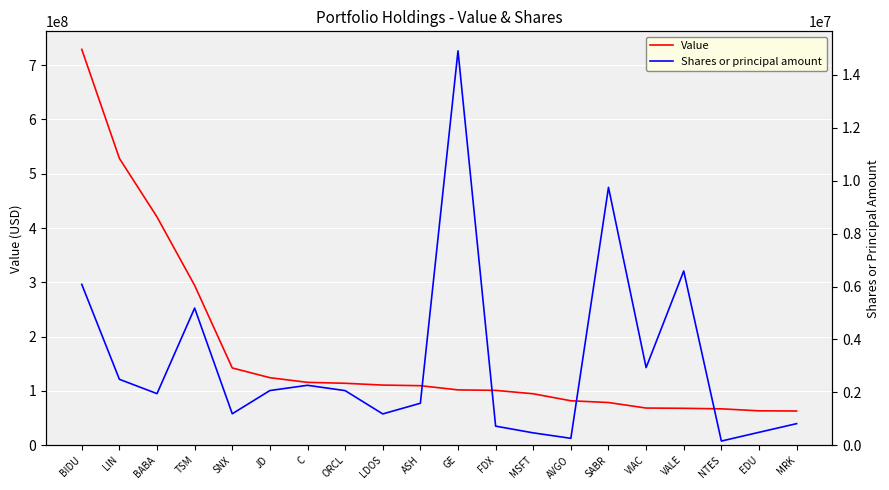

What are all the series names shown in the legend?

Value, Shares or principal amount